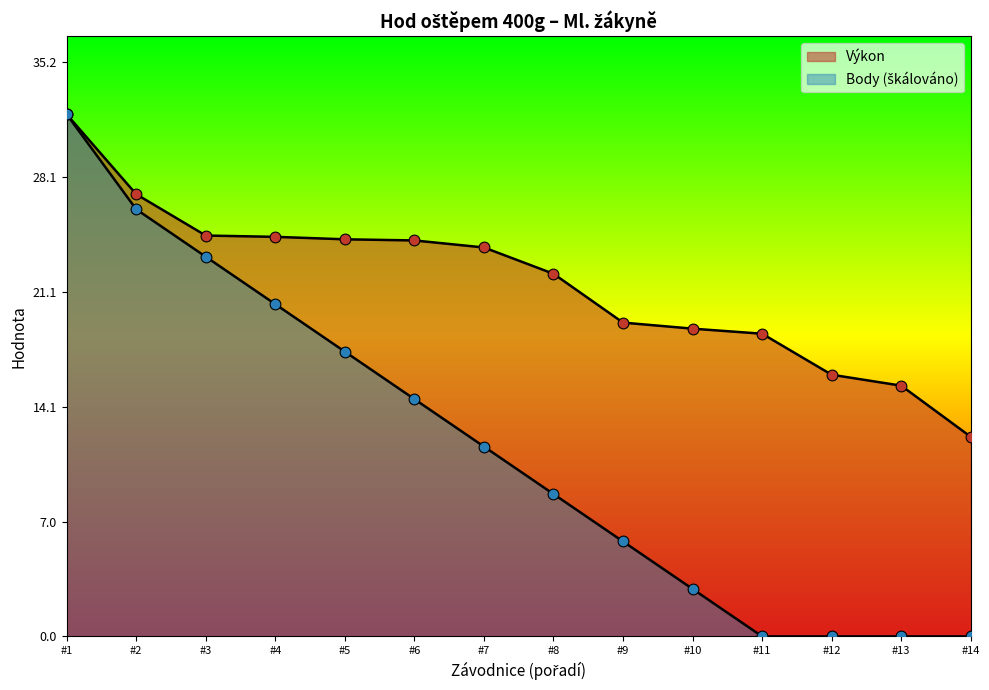

Which series has the widest spread of Y values?

Body